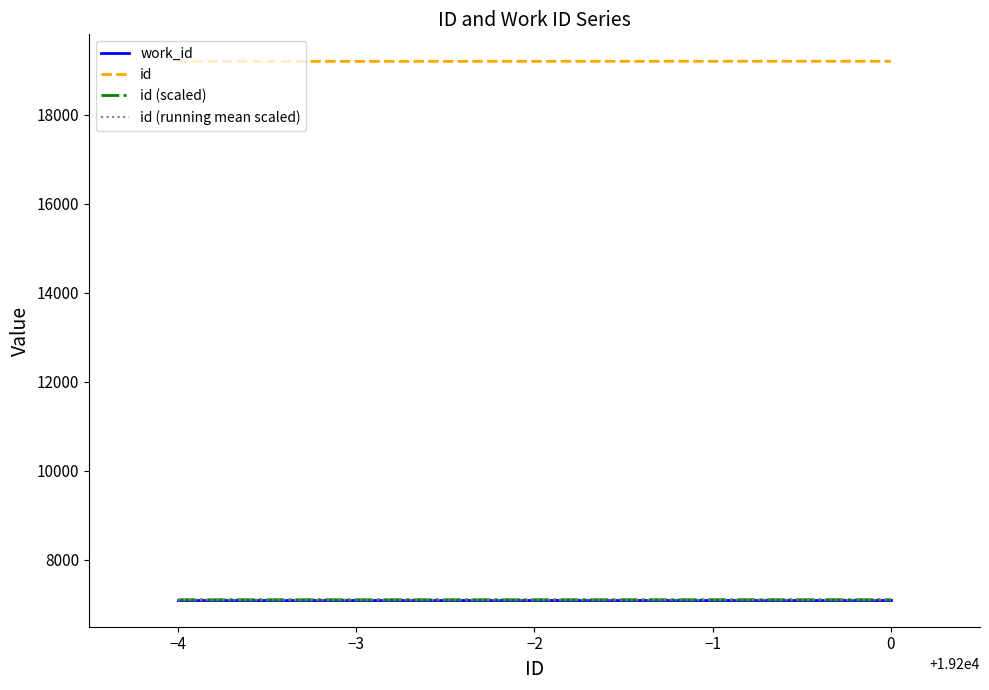

How many categories are shown in the chart?

5